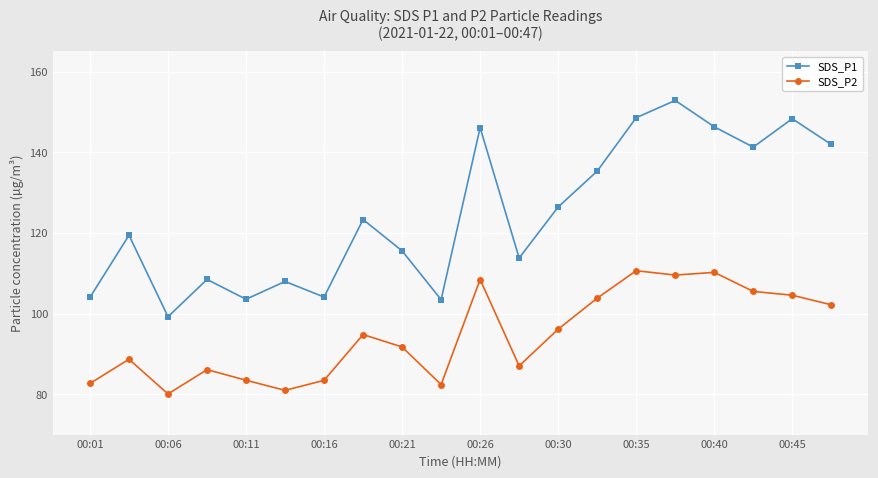

What is the difference between the maximum and minimum values in the SDS_P2 series?

30.6